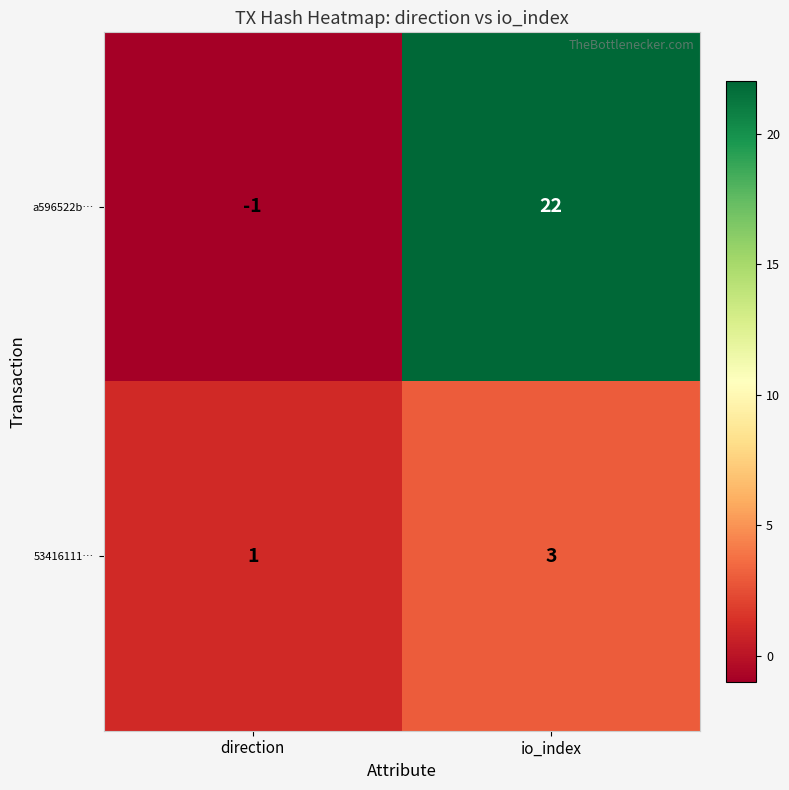

Reading right to left, list all the values displayed in this chart.

a596522b…: 22	-1
53416111…: 3	1